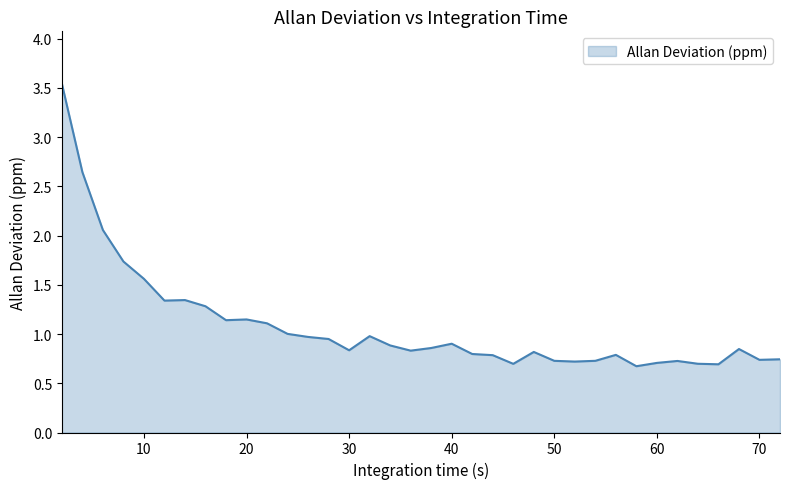

What is the difference between the maximum and minimum values?

2.9